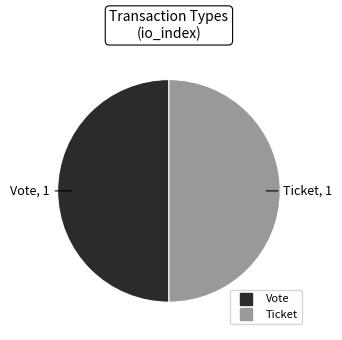

Approximately how many times larger is the value at Ticket compared to Vote?

1.0